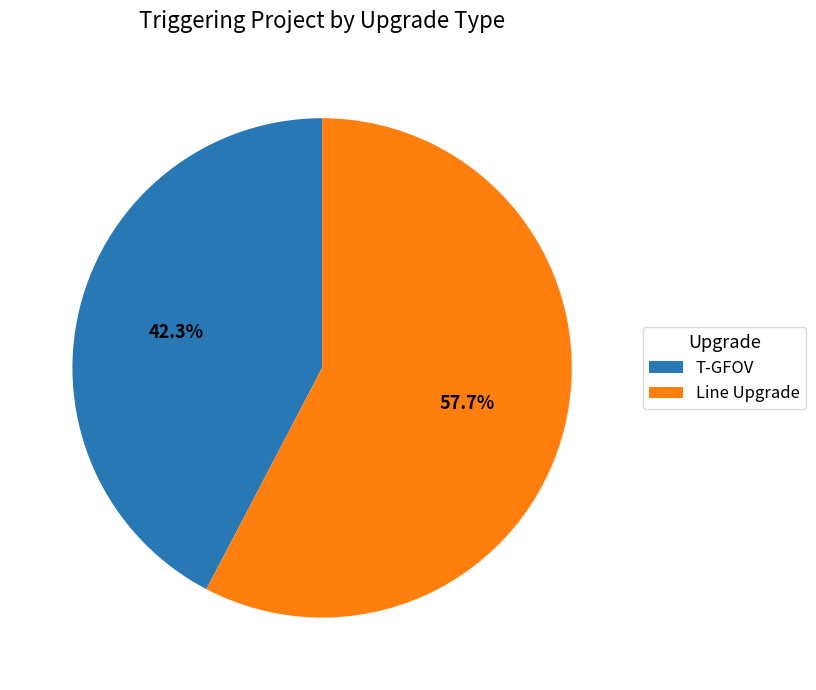

Which slice is the largest?

Line Upgrade